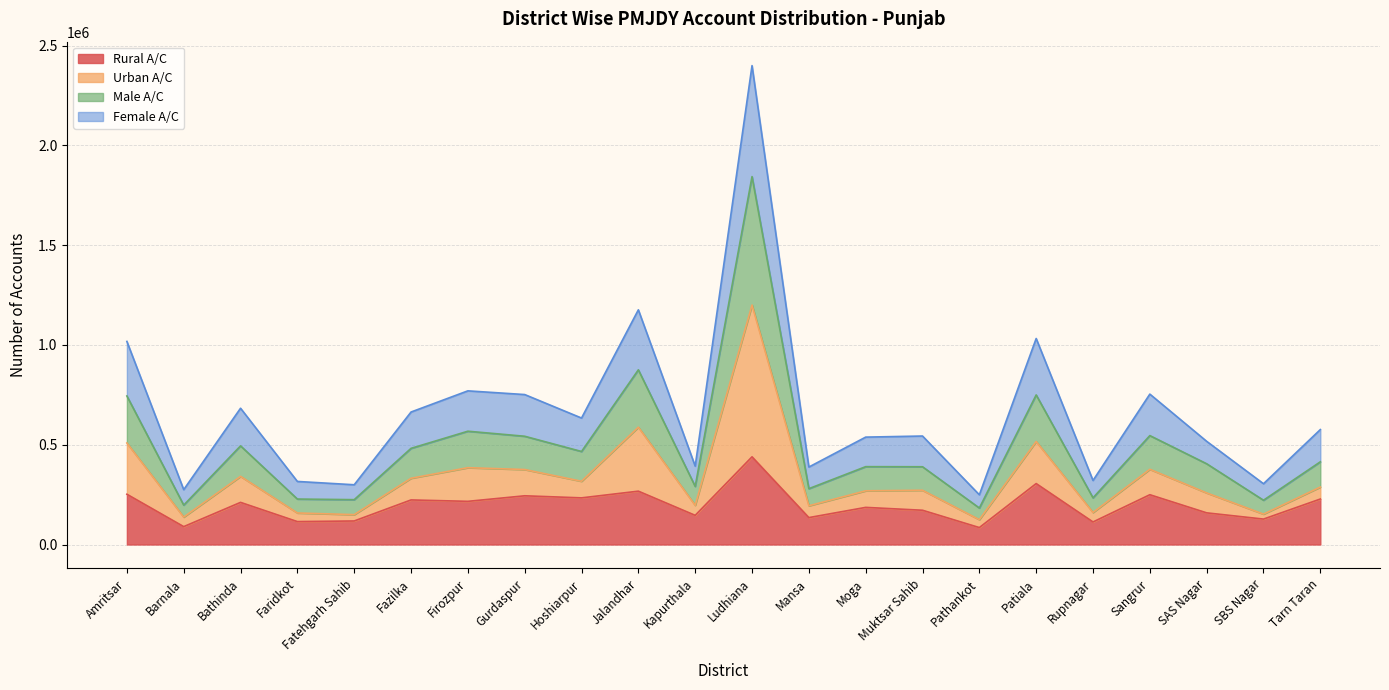

What is the approximate value of Female A/C at Barnala, to the nearest 50?

274950